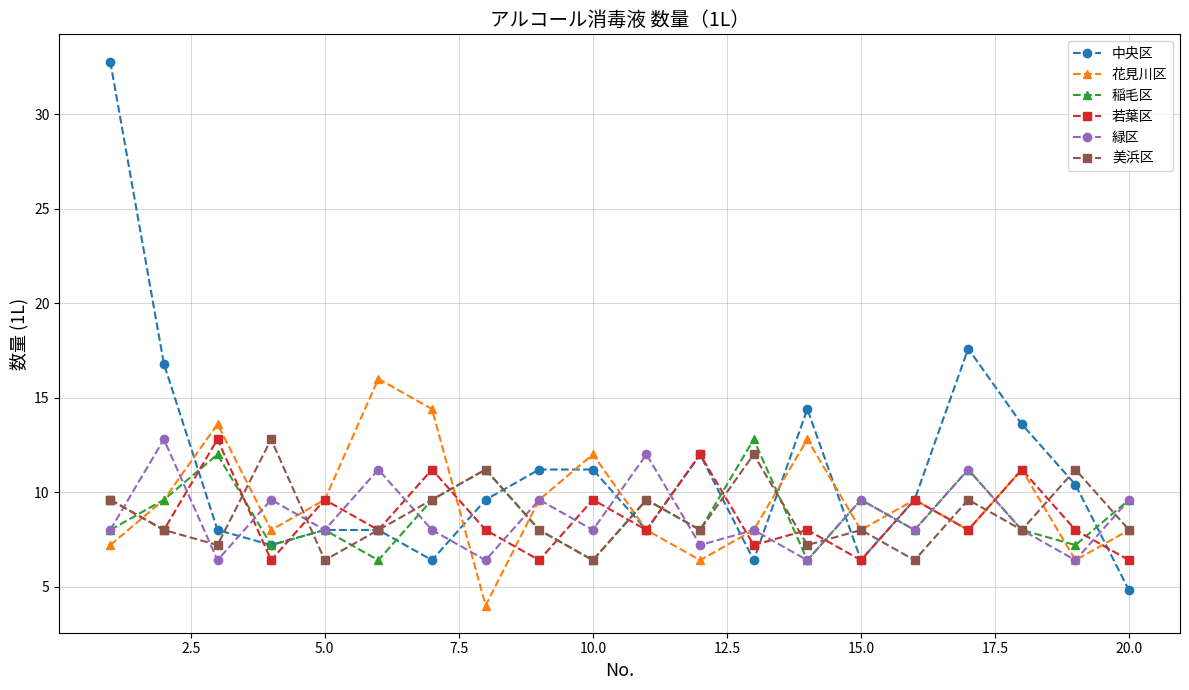

Reading right to left, what are all the values shown in this chart?

中央区: 4.8	10.4	13.6	17.6	9.6	6.4	14.4	6.4	12.0	8.0	11.2	11.2	9.6	6.4	8.0	8.0	7.2	8.0	16.8	32.8
花見川区: 8.0	6.4	11.2	8.0	9.6	8.0	12.8	8.0	6.4	8.0	12.0	9.6	4.0	14.4	16.0	9.6	8.0	13.6	9.6	7.2
稲毛区: 9.6	7.2	8.0	11.2	8.0	9.6	6.4	12.8	8.0	9.6	6.4	8.0	11.2	9.6	6.4	8.0	7.2	12.0	9.6	8.0
若葉区: 6.4	8.0	11.2	8.0	9.6	6.4	8.0	7.2	12.0	8.0	9.6	6.4	8.0	11.2	8.0	9.6	6.4	12.8	8.0	9.6
緑区: 9.6	6.4	8.0	11.2	8.0	9.6	6.4	8.0	7.2	12.0	8.0	9.6	6.4	8.0	11.2	8.0	9.6	6.4	12.8	8.0
美浜区: 8.0	11.2	8.0	9.6	6.4	8.0	7.2	12.0	8.0	9.6	6.4	8.0	11.2	9.6	8.0	6.4	12.8	7.2	8.0	9.6